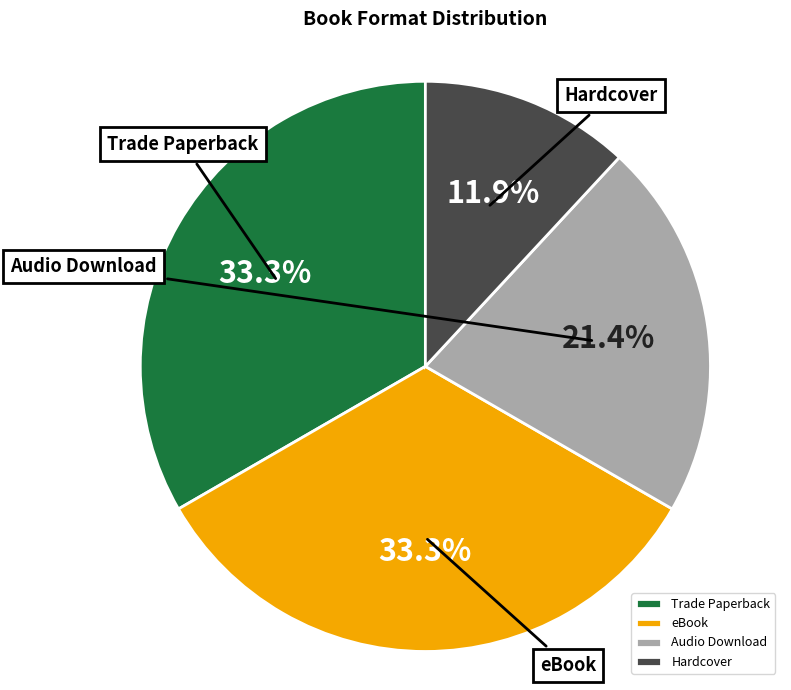

Is the sum of Trade Paperback and Audio Download greater than half?

Yes